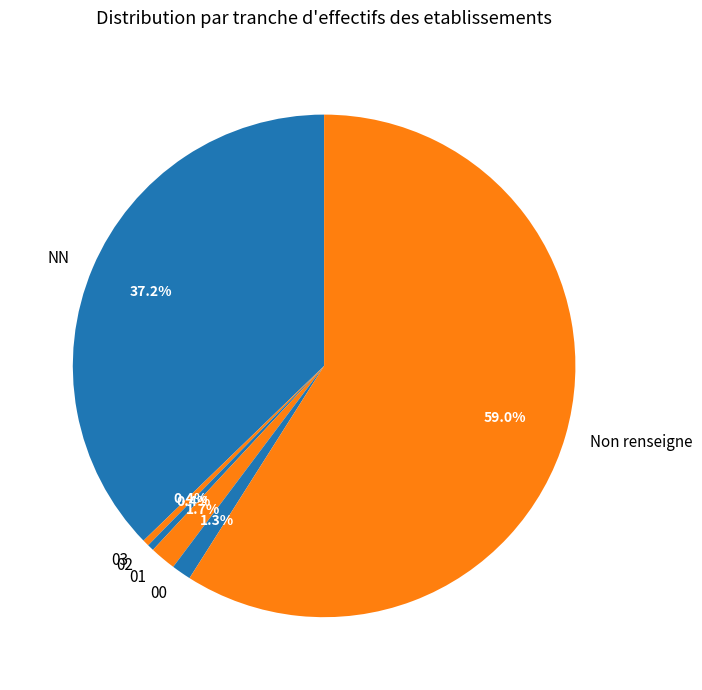

Between 00 and Non renseigne, which is larger?

Non renseigne